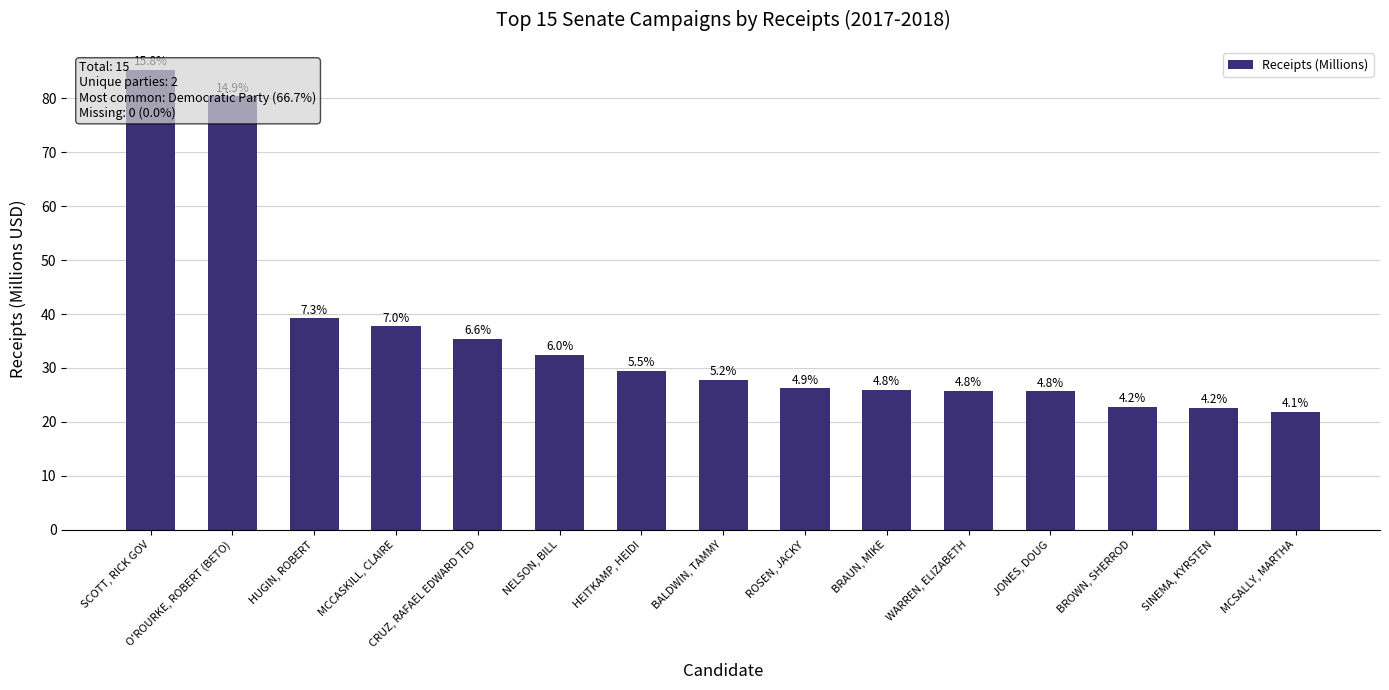

Reading left to right, list all the values displayed in this chart.

SCOTT, RICK GOV=85.2	O'ROURKE, ROBERT (BETO)=80.3	HUGIN, ROBERT=39.2	MCCASKILL, CLAIRE=37.7	CRUZ, RAFAEL EDWARD TED=35.4	NELSON, BILL=32.4	HEITKAMP, HEIDI=29.5	BALDWIN, TAMMY=27.8	ROSEN, JACKY=26.2	BRAUN, MIKE=26.0	WARREN, ELIZABETH=25.8	JONES, DOUG=25.7	BROWN, SHERROD=22.8	SINEMA, KYRSTEN=22.6	MCSALLY, MARTHA=21.9